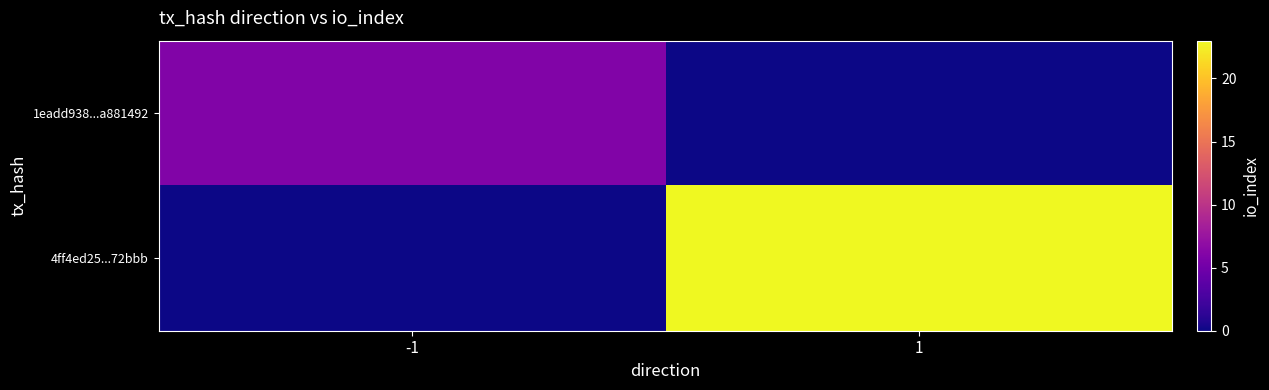

Reading right to left, list all the values displayed in this chart.

1eadd938...a881492: 1=0	-1=6
4ff4ed25...72bbb: 1=23	-1=0